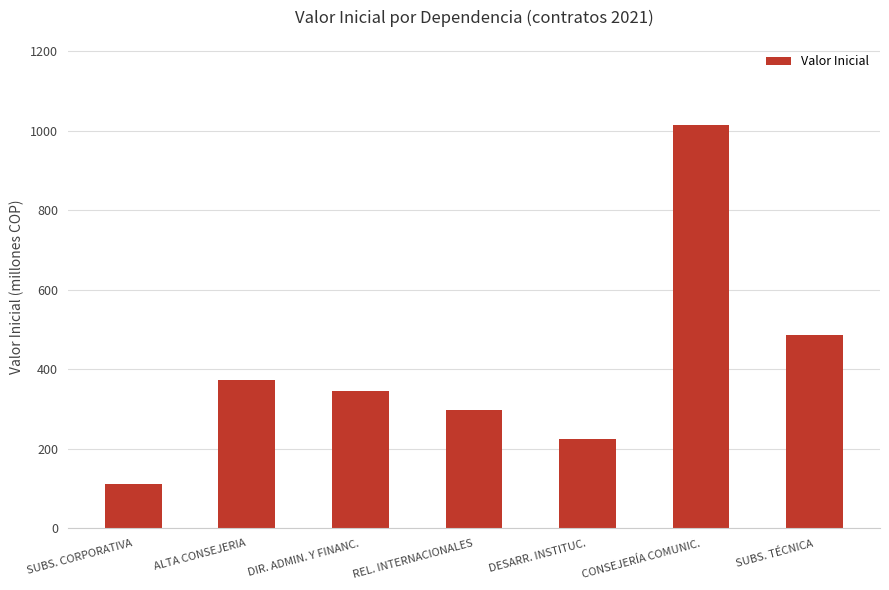

How many data points are above 344?

4